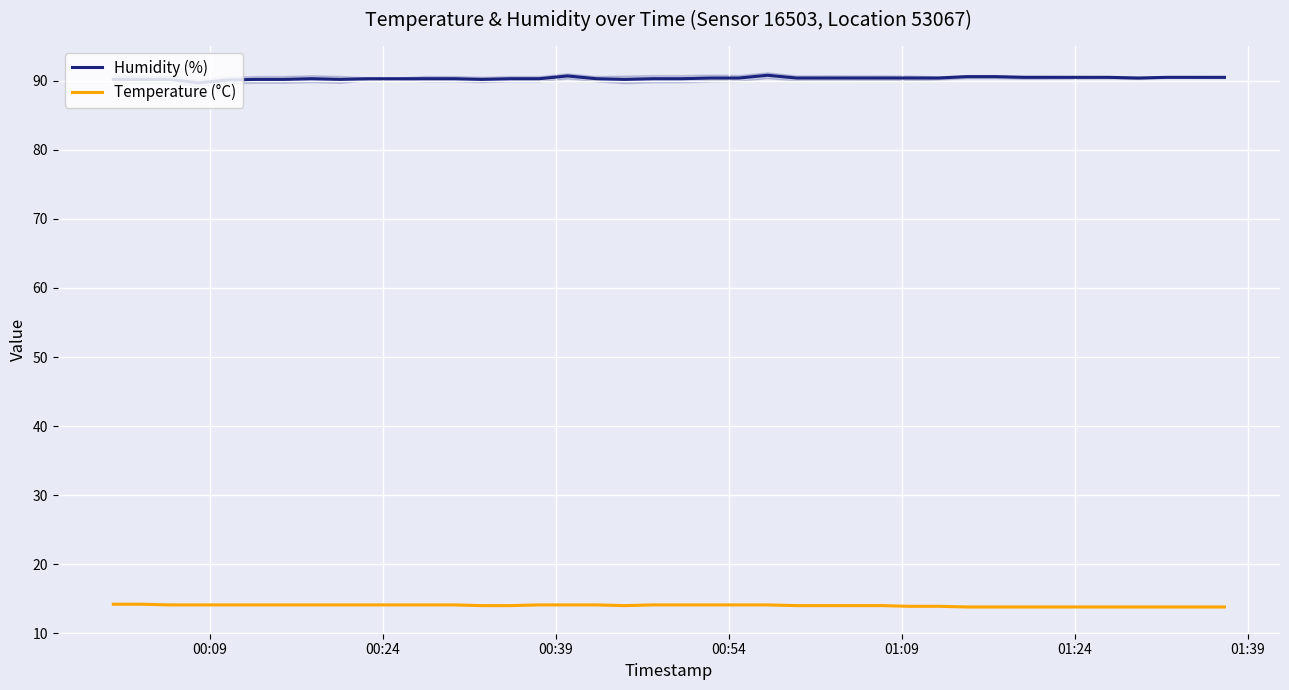

What is the minimum value for Temperature (°C)?

13.8